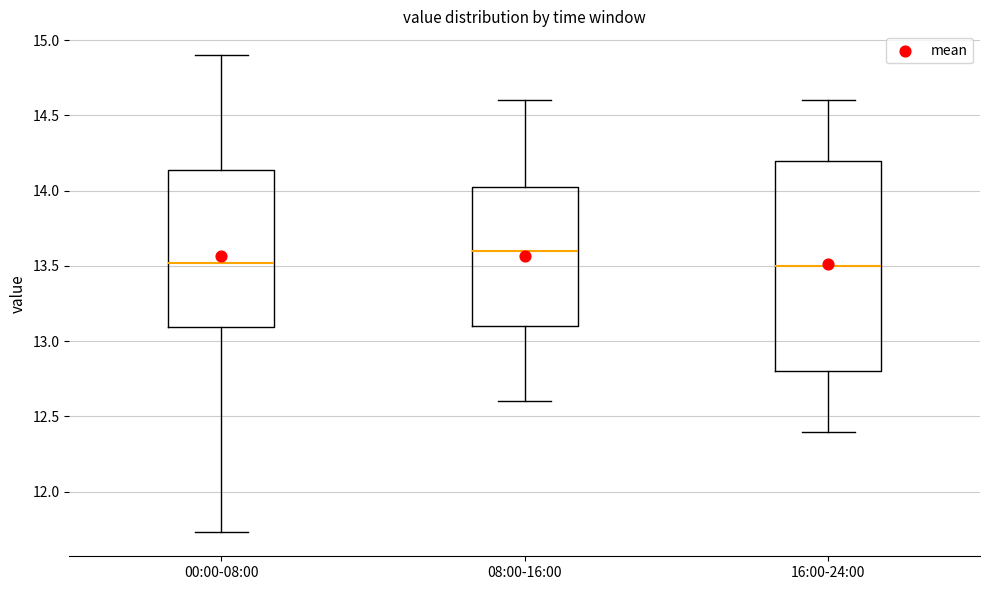

Where is the upper edge of the box for 16:00-24:00 on the y-axis? The values are not printed on the chart, so give them approximately, as read against the axis.

14.20